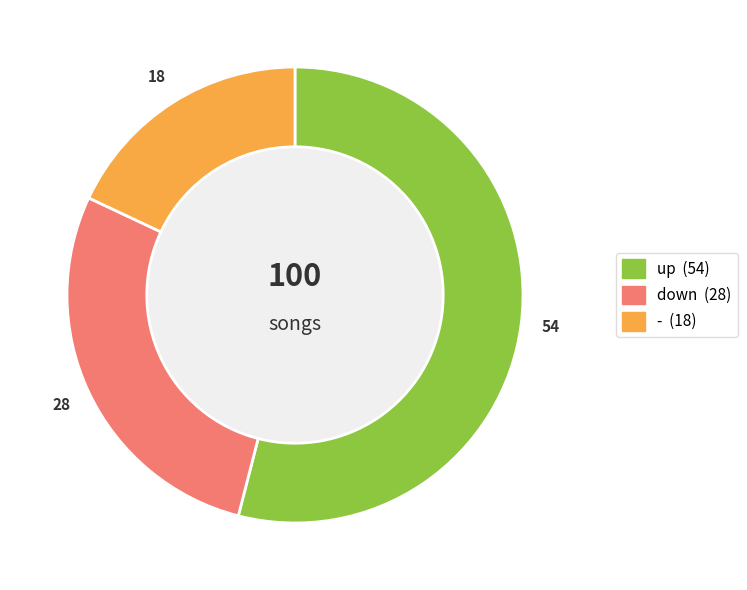

Count the number of slices in the pie.

3